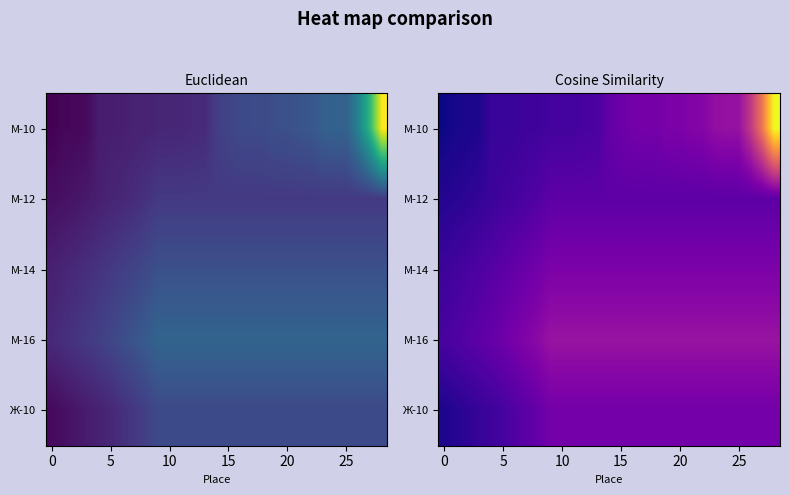

At how many categories does at least one series exceed 83?

1